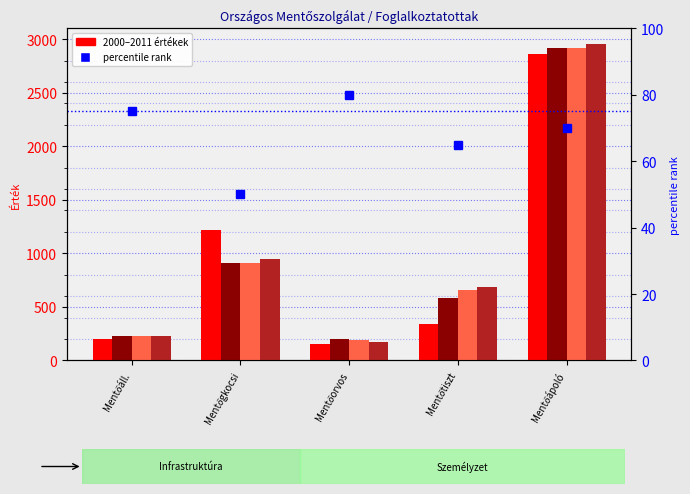

Which label corresponds to the largest value in the chart?

Mentőápoló